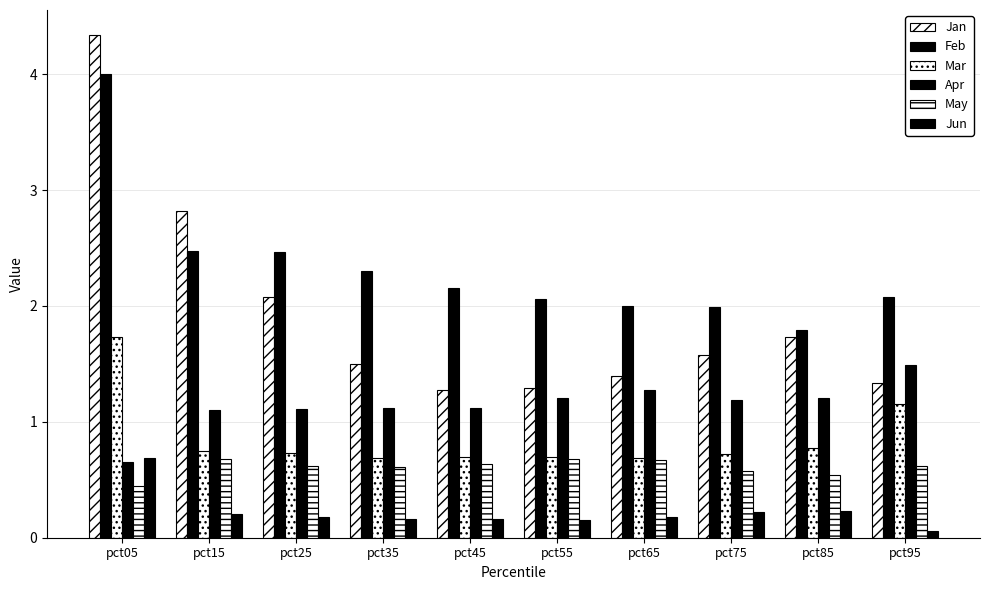

What is the sum of the May values at pct15 and pct35?

1.3